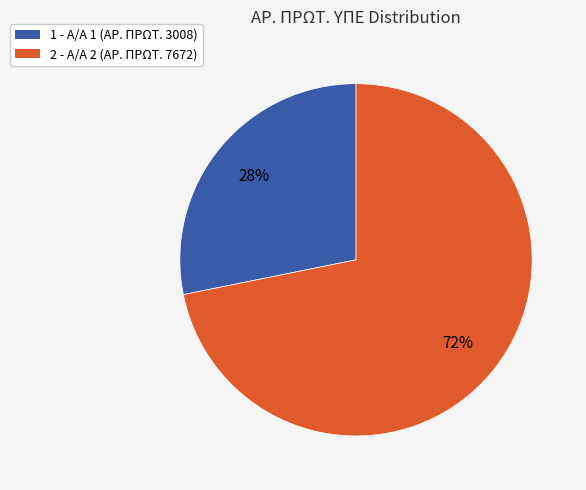

Does any single category account for the majority?

Yes